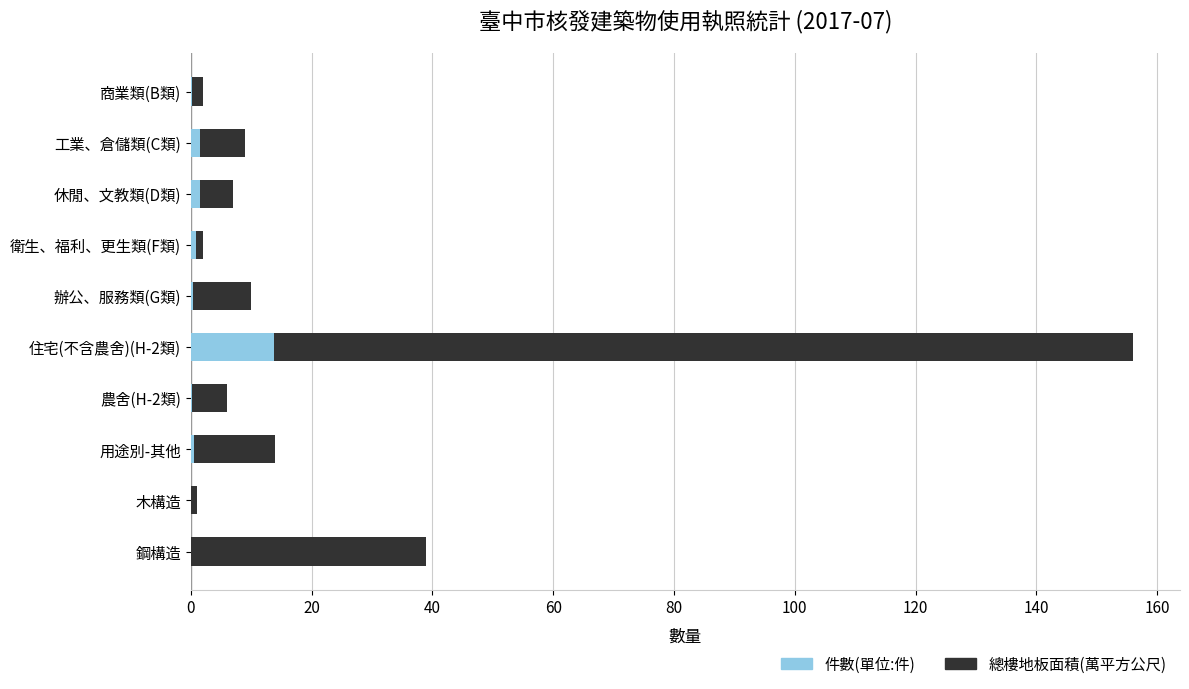

The value of 件數(單位:件) at 商業類(B類) is 0.5. True or false?

False